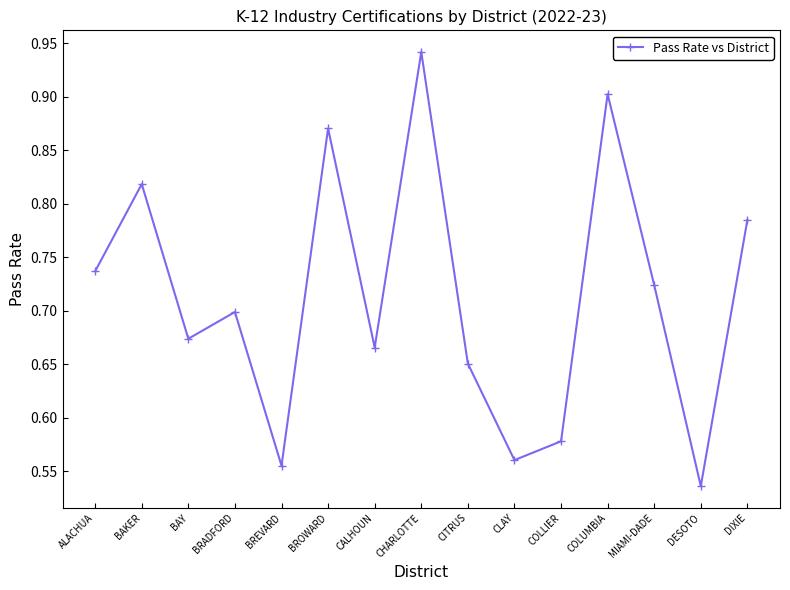

At which label is the value closest to 0?

DESOTO